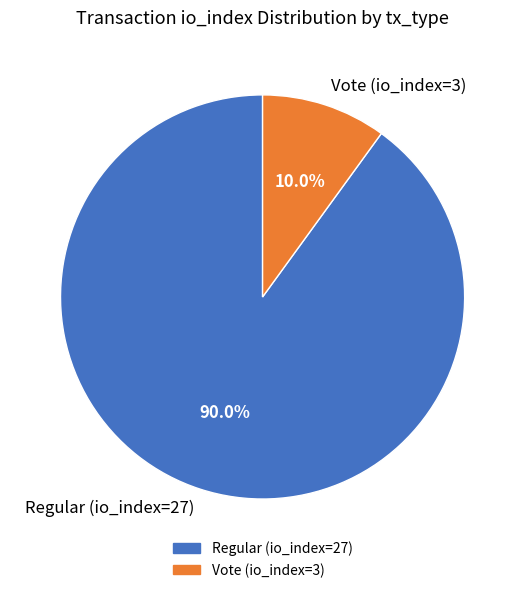

Count the number of slices in the pie.

2